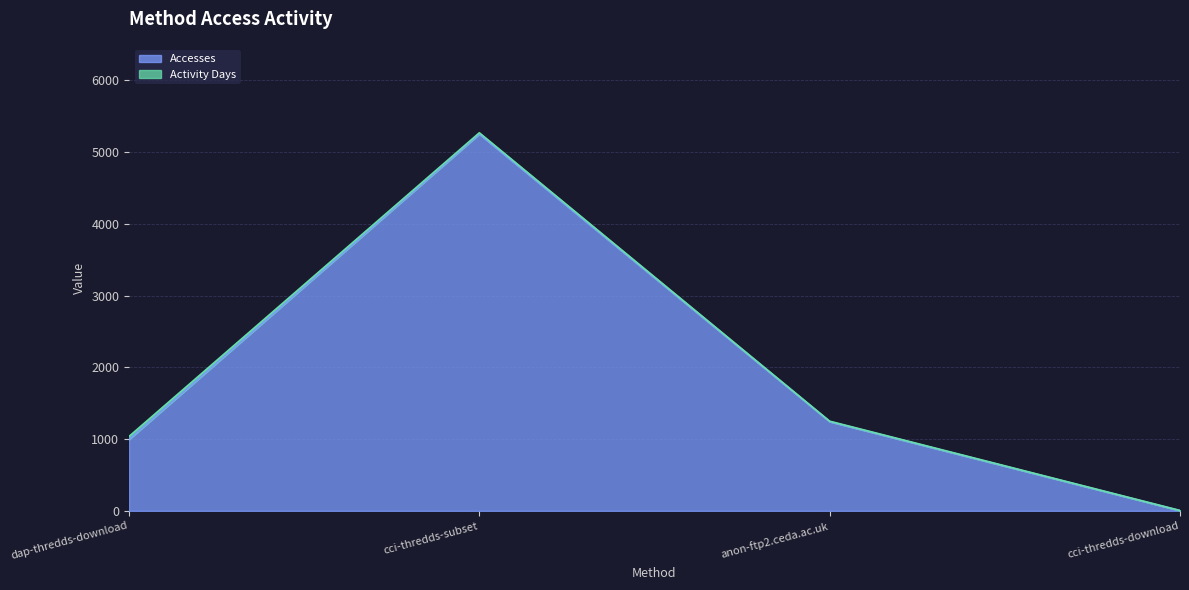

Does the chart display data point markers on the line(s)?

No